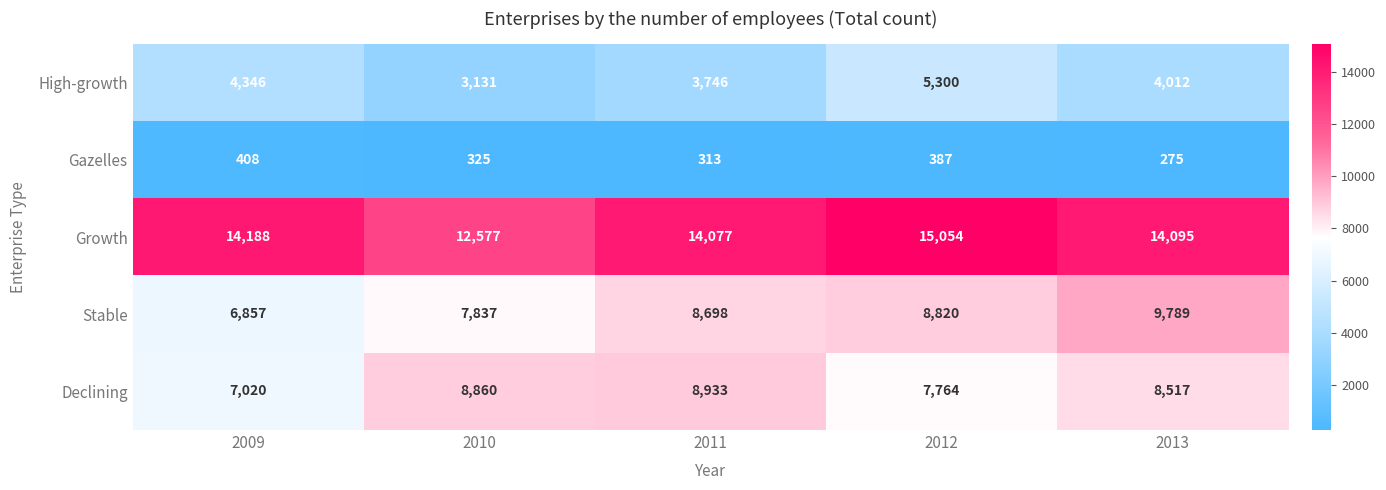

What is the sum of all Stable values?

42001